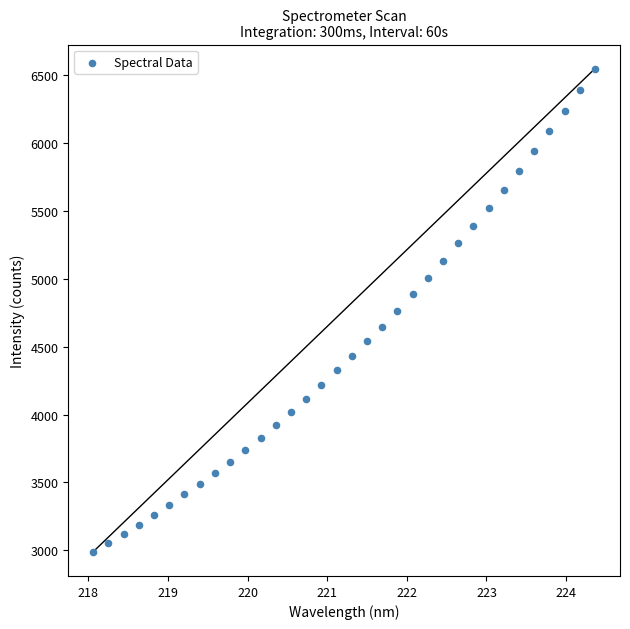

What is the range of X values (max minus min)?

6.3